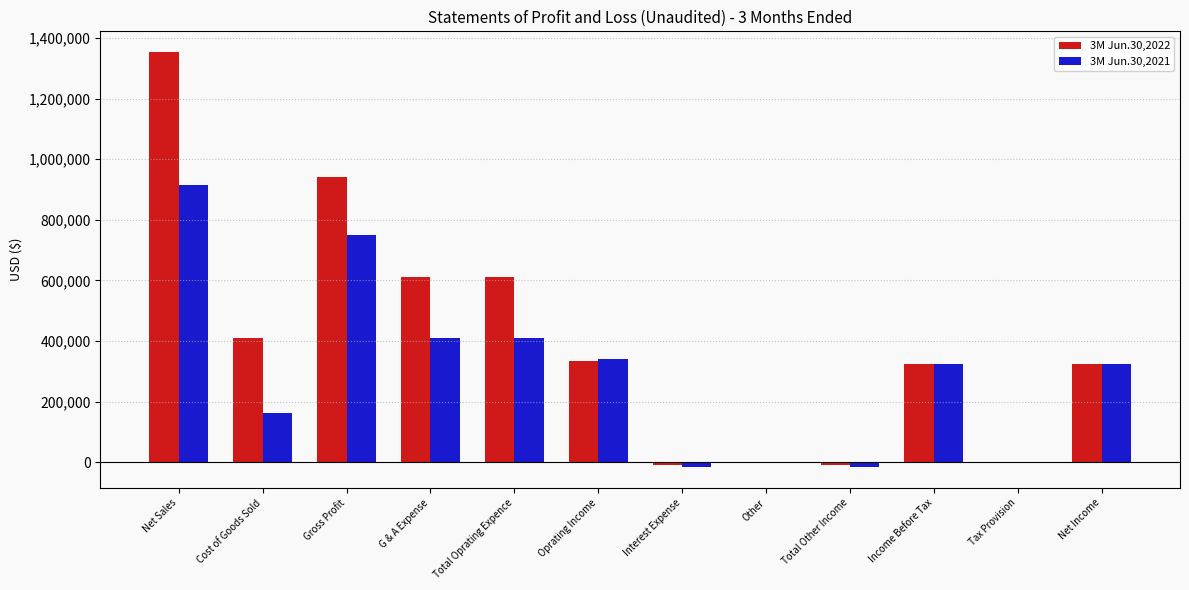

Between Gross Profit and G & A Expense, which series saw the biggest shift?

3M Jun.30,2021